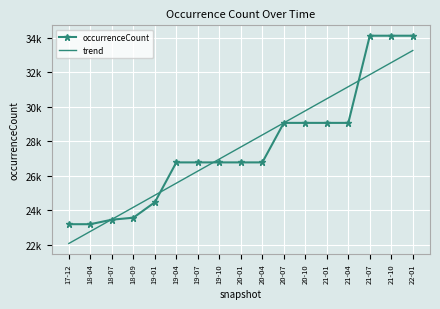

Between 20-07 and 18-07, which is larger?

20-07